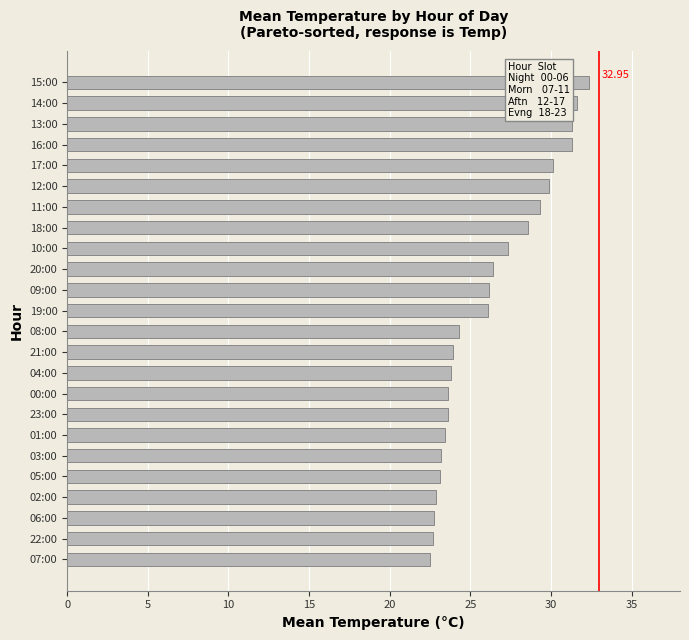

What is the average value?

26.3